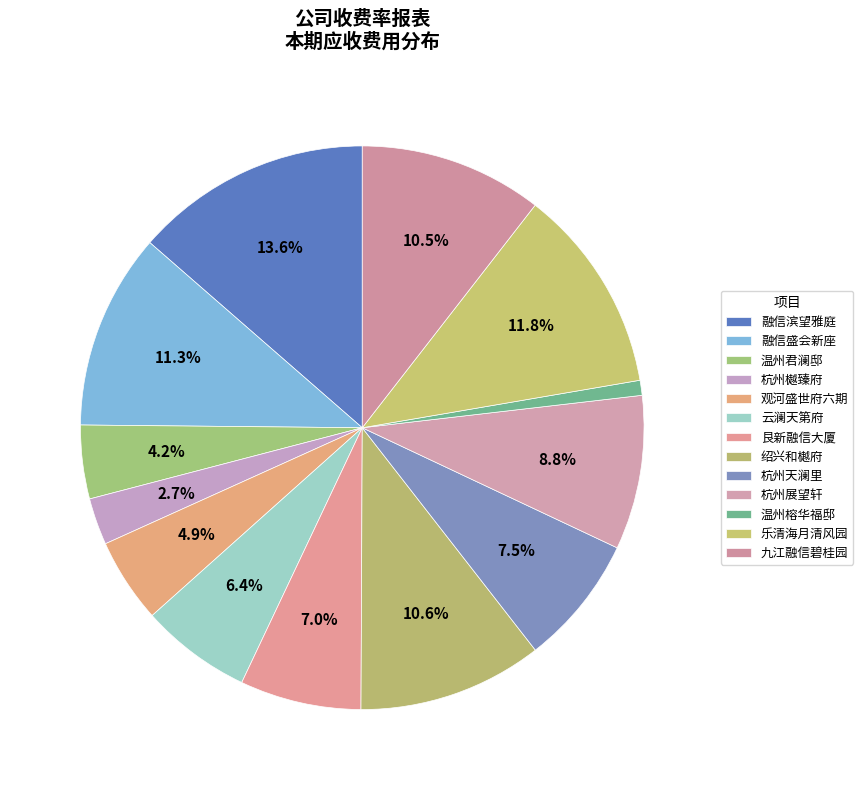

Which category has the biggest portion of the pie?

融信滨望雅庭